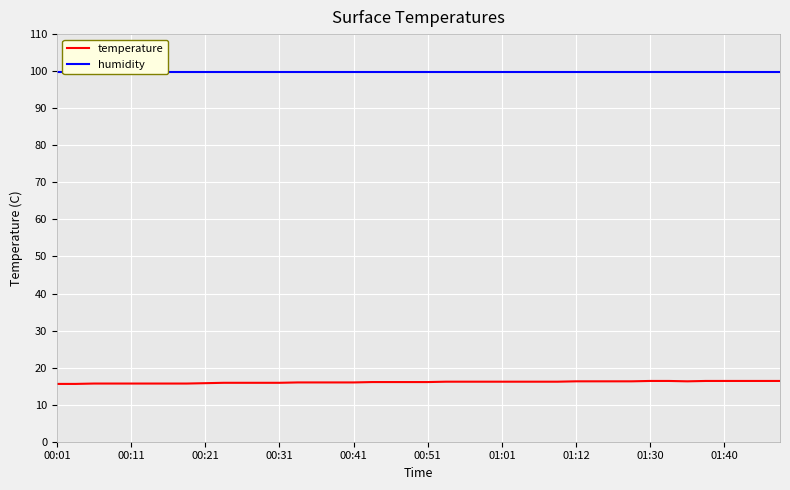

Where is the first local minimum for temperature?

34